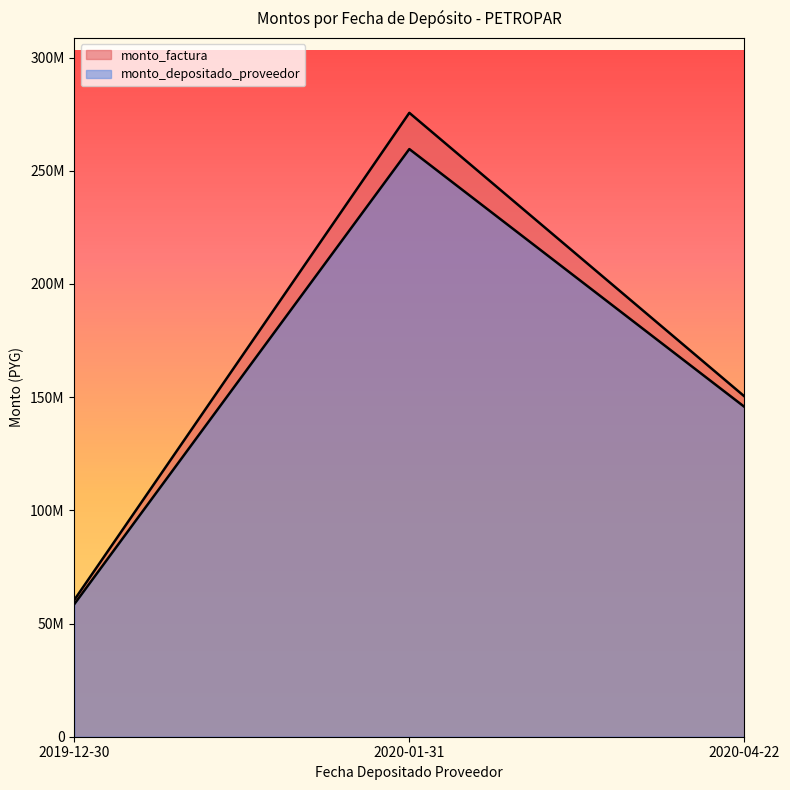

What is the value of the monto_depositado_proveedor point at the 1st from the left?

58588140